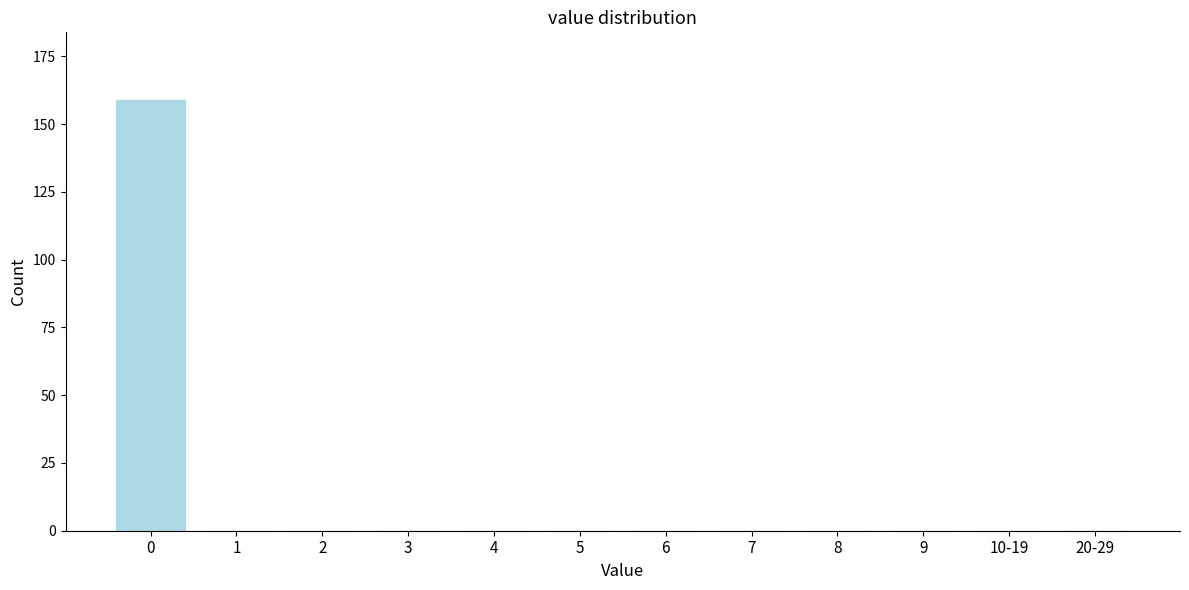

Reading left to right, transcribe all the data shown in this chart.

0=159	1=0	2=0	3=0	4=0	5=0	6=0	7=0	8=0	9=0	10-19=0	20-29=0